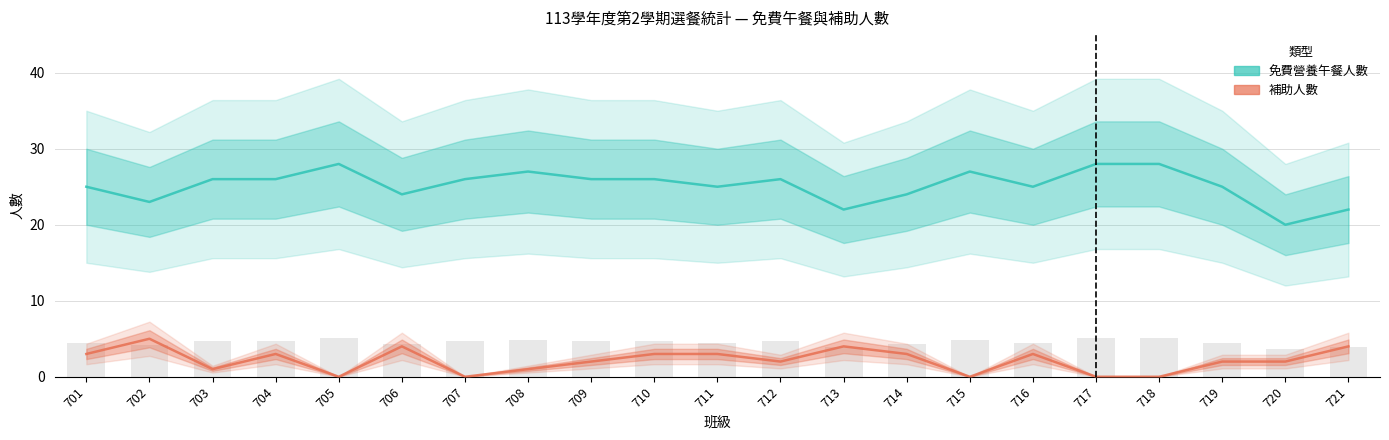

What is the value of the 免費營養午餐人數 bar at the 18th from the left?

28